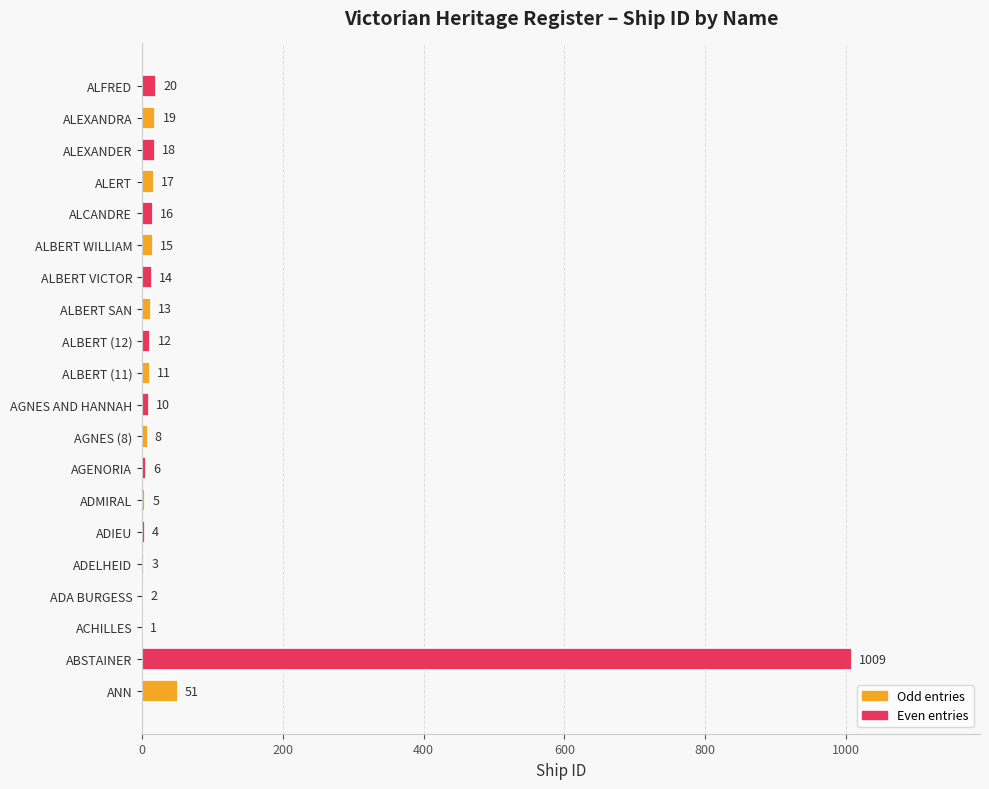

What is the sum of all values?

1254